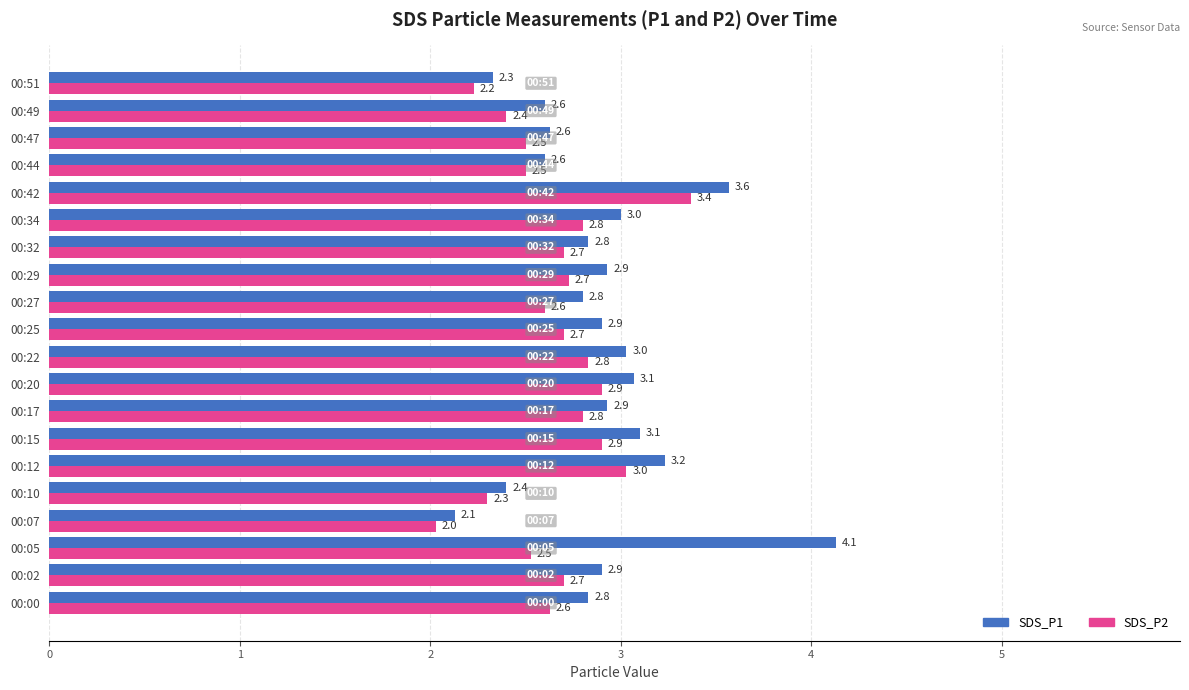

Read the SDS_P2 value at 00:12.

3.0